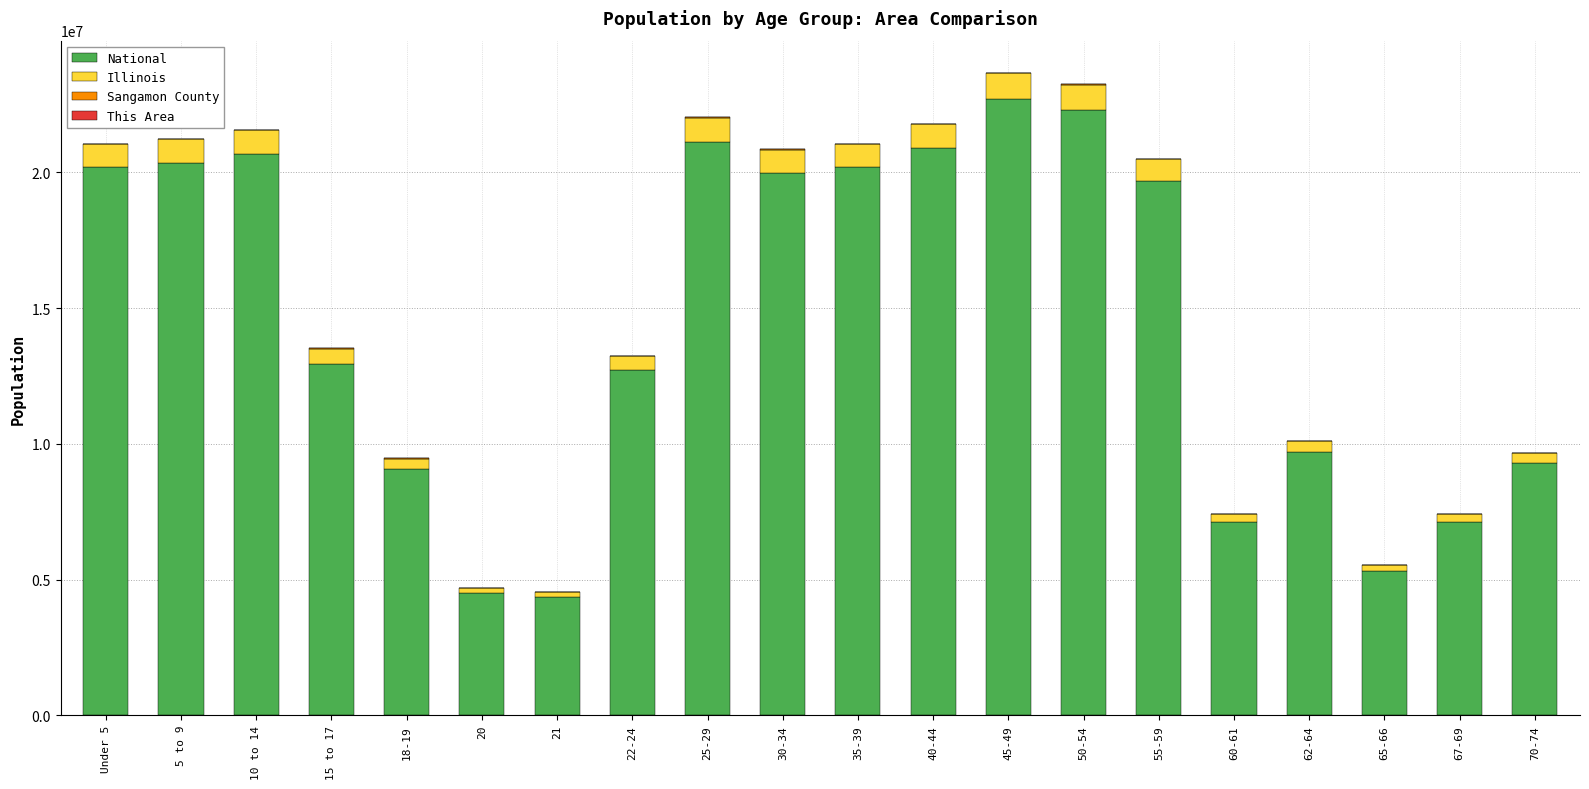

What is the highest value of the National series?

22708591